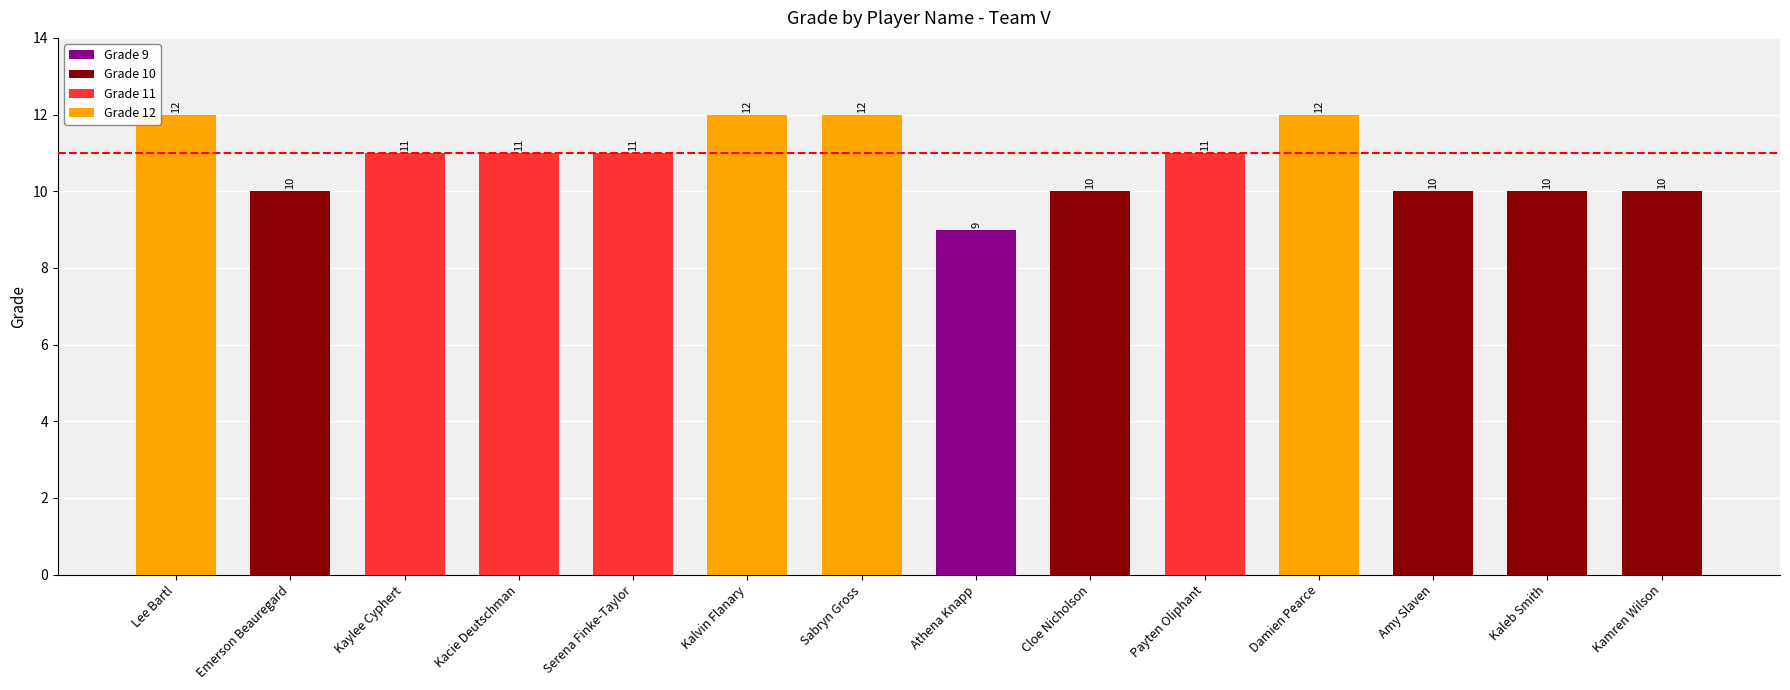

Reading left to right, list all the values displayed in this chart.

Lee Bartl=12	Emerson Beauregard=10	Kaylee Cyphert=11	Kacie Deutschman=11	Serena Finke-Taylor=11	Kalvin Flanary=12	Sabryn Gross=12	Athena Knapp=9	Cloe Nicholson=10	Payten Oliphant=11	Damien Pearce=12	Amy Slaven=10	Kaleb Smith=10	Kamren Wilson=10